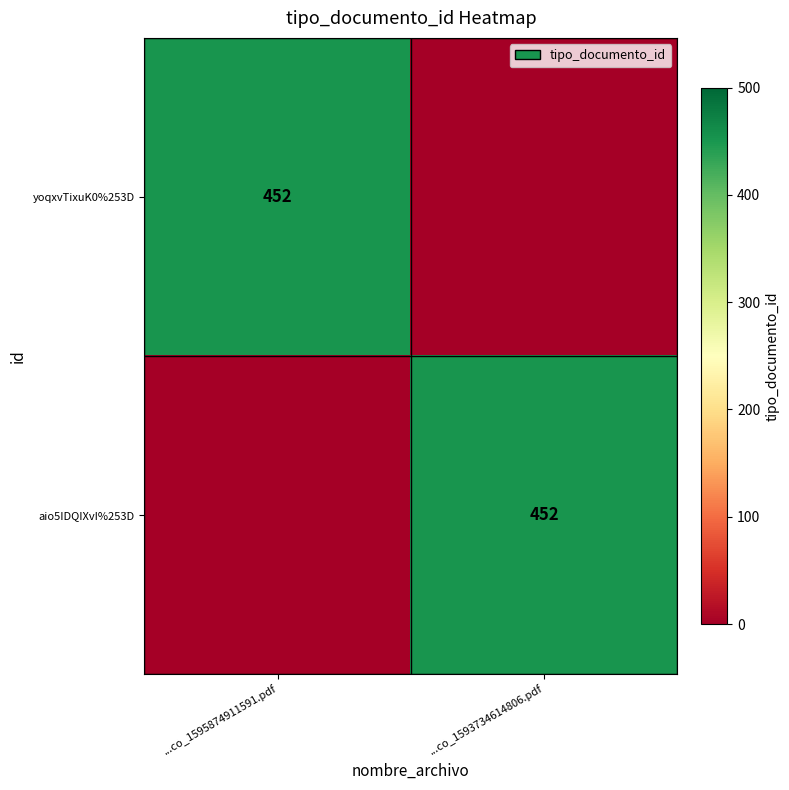

The value of yoqxvTixuK0%253D at ...co_1595874911591.pdf is 452. True or false?

True